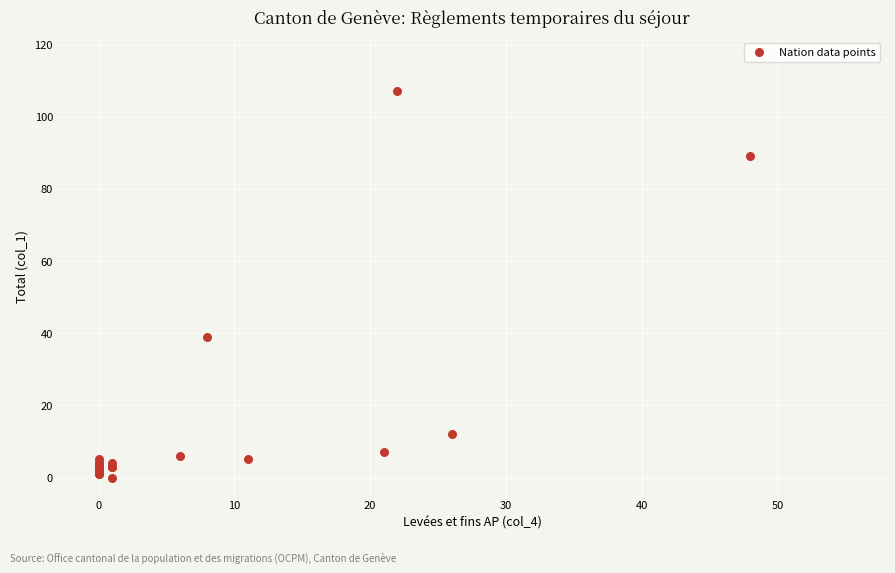

What Y value in the scatter plot is closest to 53?

39